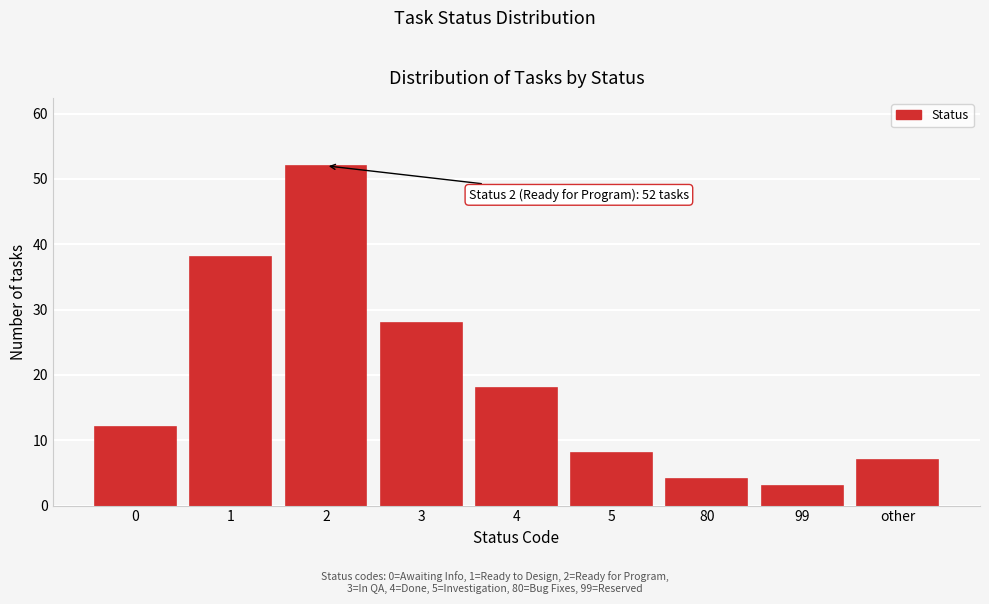

Reading left to right, what are all the values shown in this chart?

12	38	52	28	18	8	4	3	7